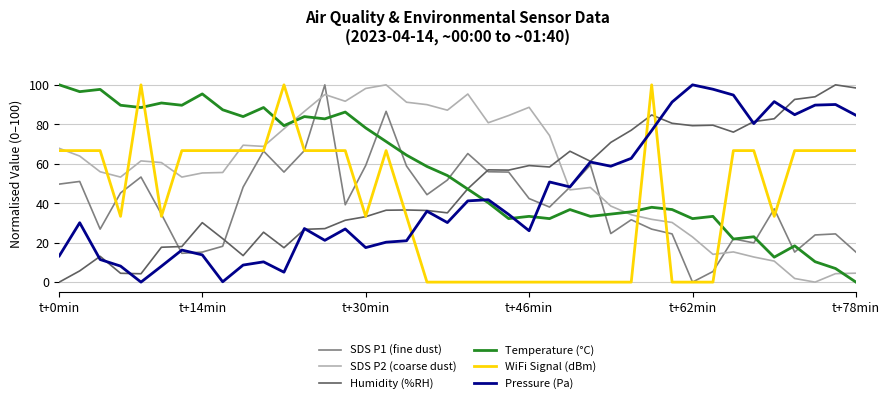

What is the greatest value displayed?

100.0